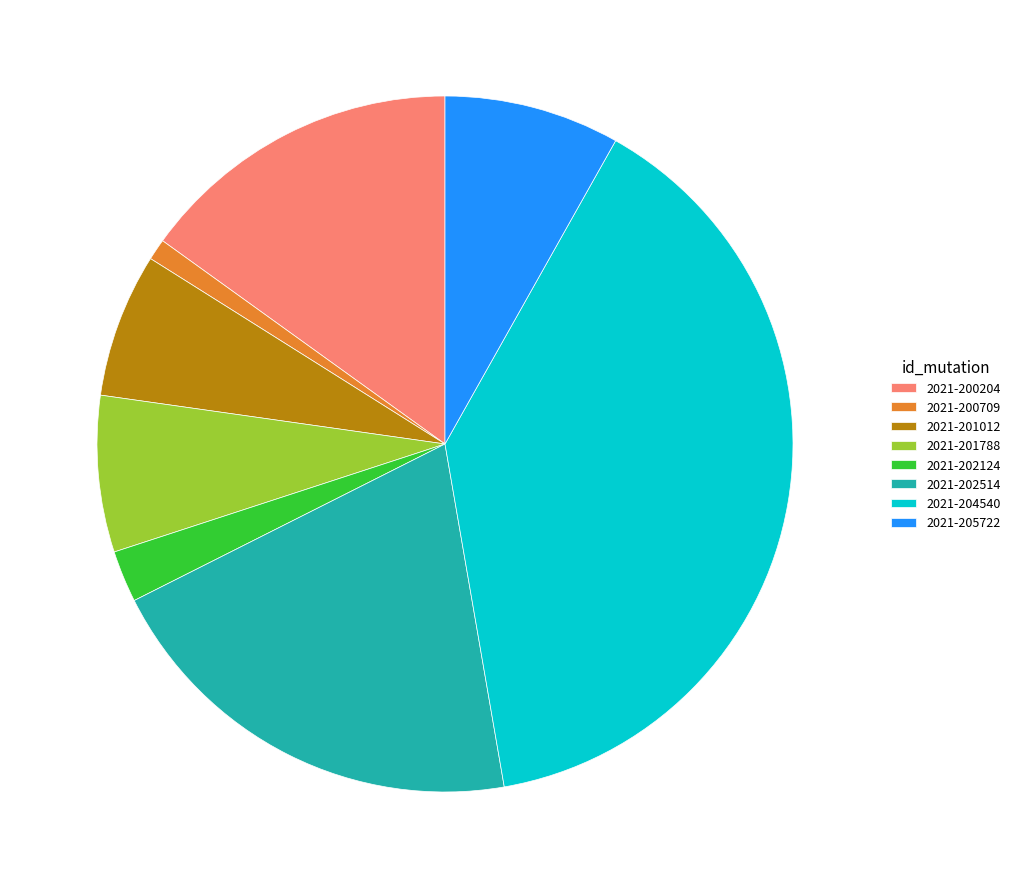

Between 2021-202514 and 2021-201012, which is larger?

2021-202514